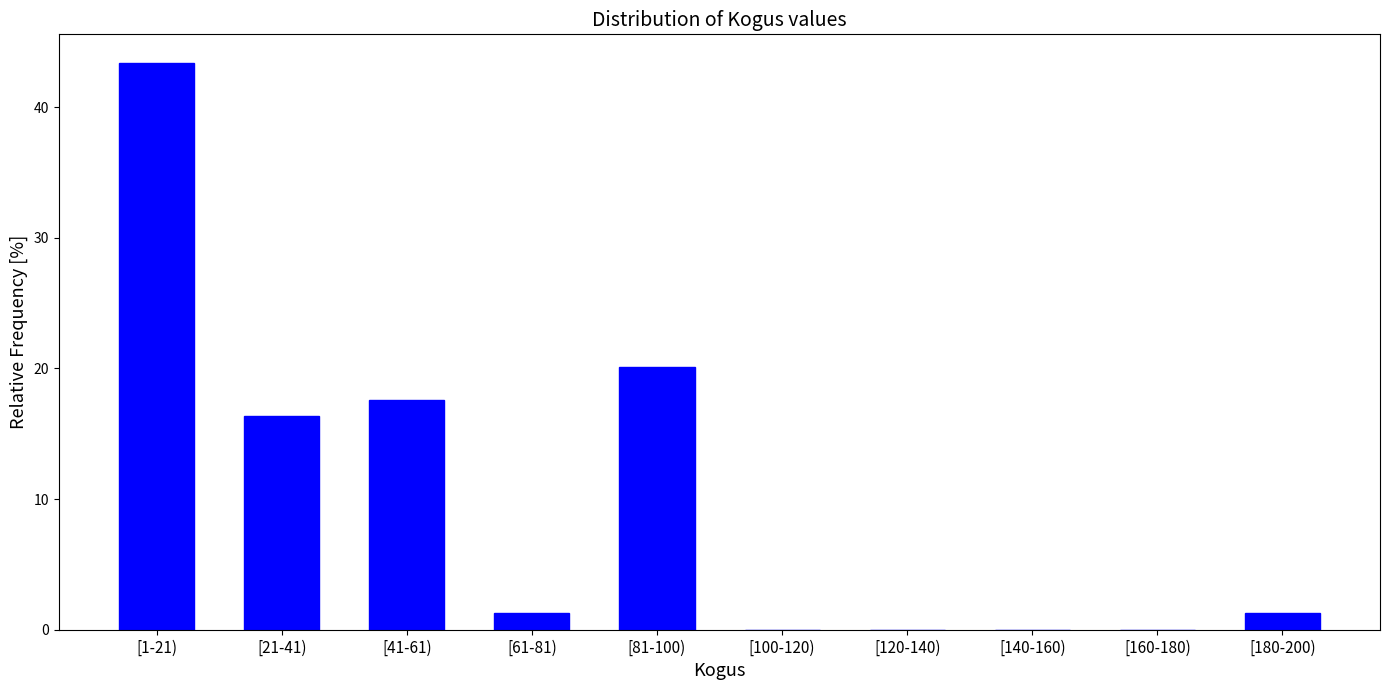

Reading left to right, transcribe all the data shown in this chart.

[1-21)=43.4	[21-41)=16.4	[41-61)=17.6	[61-81)=1.3	[81-100)=20.1	[100-120)=0.0	[120-140)=0.0	[140-160)=0.0	[160-180)=0.0	[180-200)=1.3